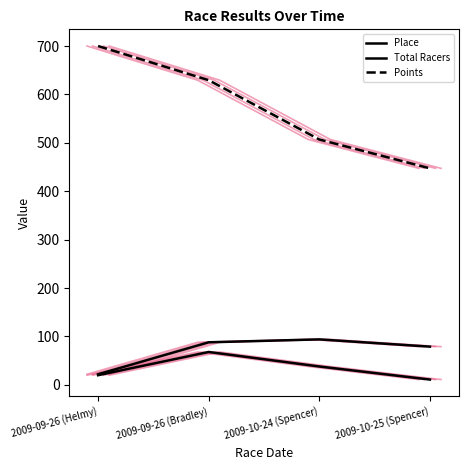

True or false: Place has a value of 30.6 at 2009-09-26 (Helmy).

False